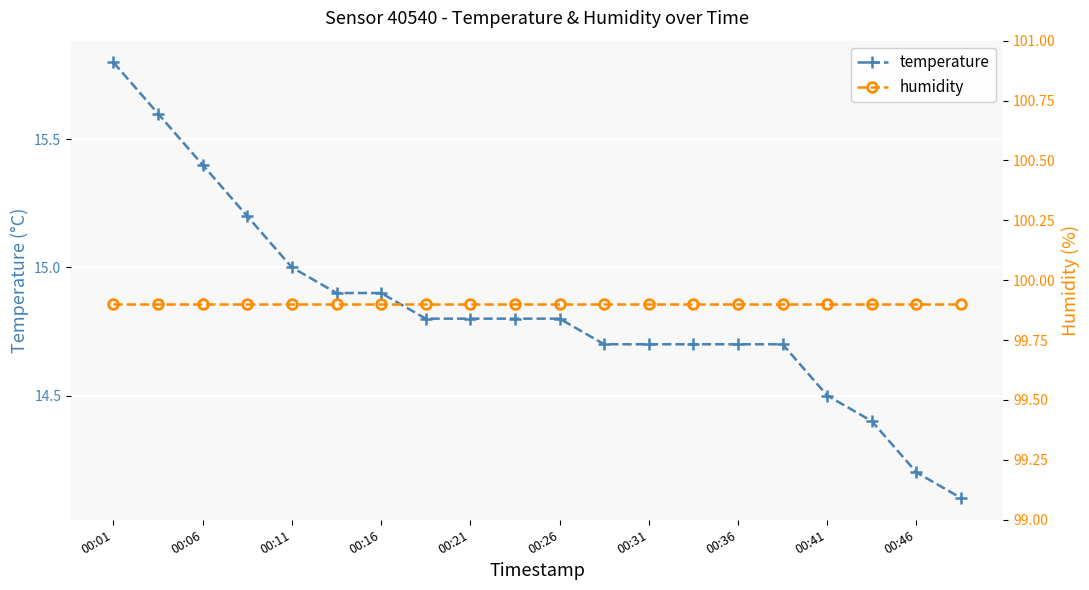

At which category is the sum across all series the highest?

00:01